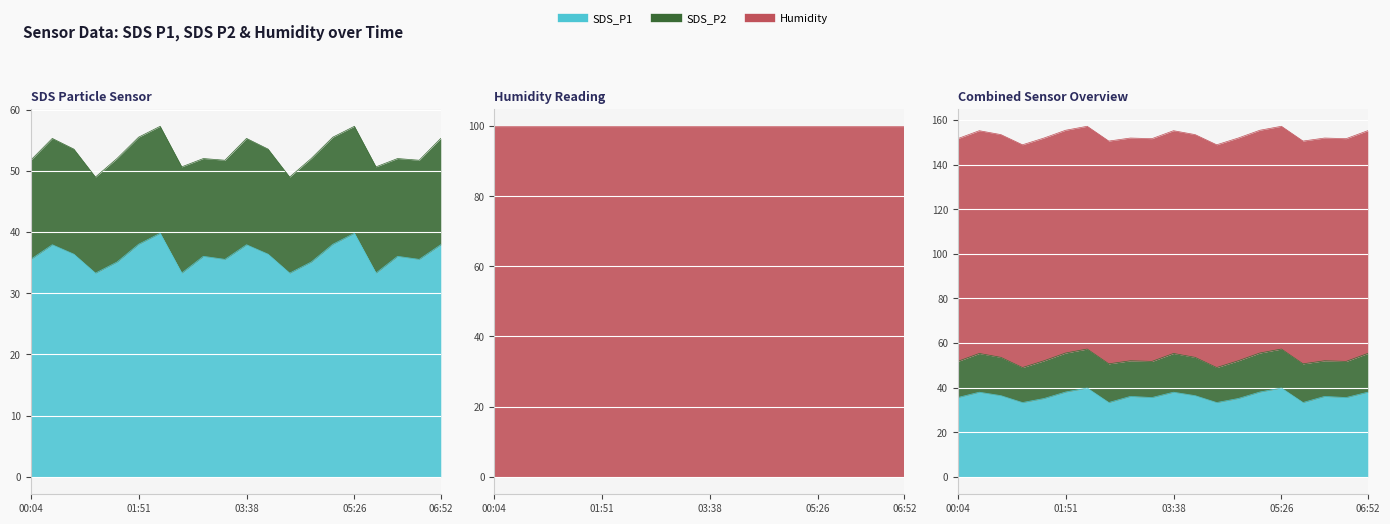

The Humidity series shows 99.9 at 00:46. True or false?

True